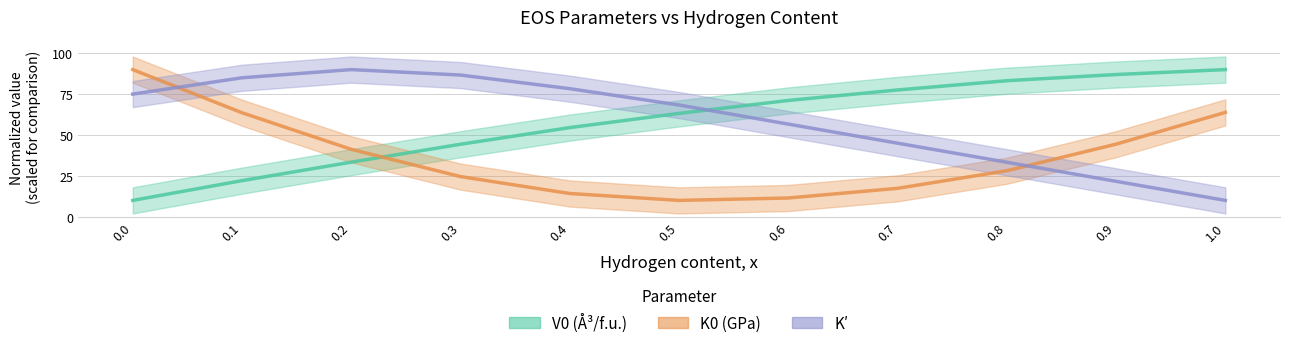

Reading right to left, extract all data points from this chart.

V0 (Å3/f.u.): 90.0	87.0	83.2	77.5	71.1	63.2	54.5	44.3	33.4	22.1	10.0
K0 (GPa): 63.8	44.4	28.2	17.4	11.5	10.0	14.2	24.6	41.2	63.6	90.0
K_prime: 10.0	21.7	33.3	45.0	56.7	68.3	78.3	86.7	90.0	85.0	75.0